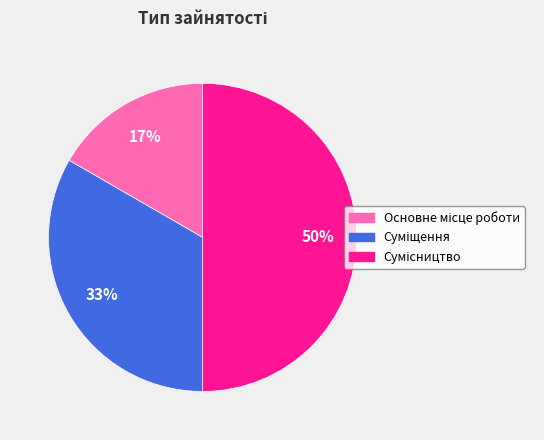

To the nearest percent, what is the average slice percentage?

33%